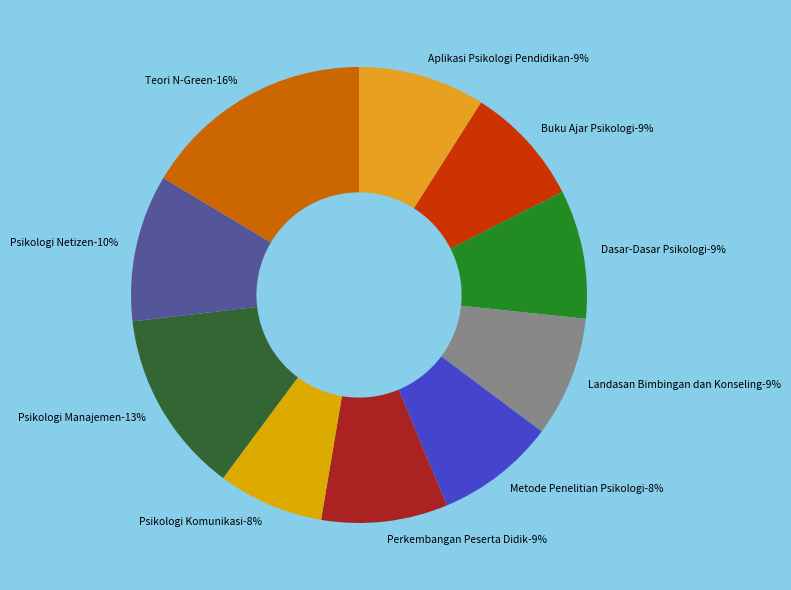

The Teori N-Green slice represents 16% of the pie. True or false?

True